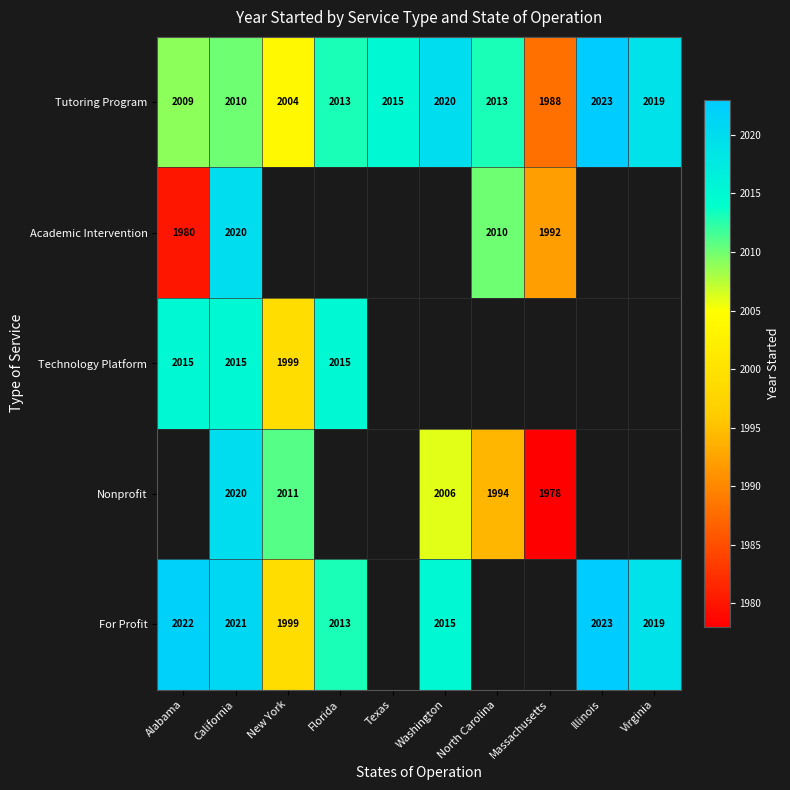

How many distinct data groups are displayed?

5